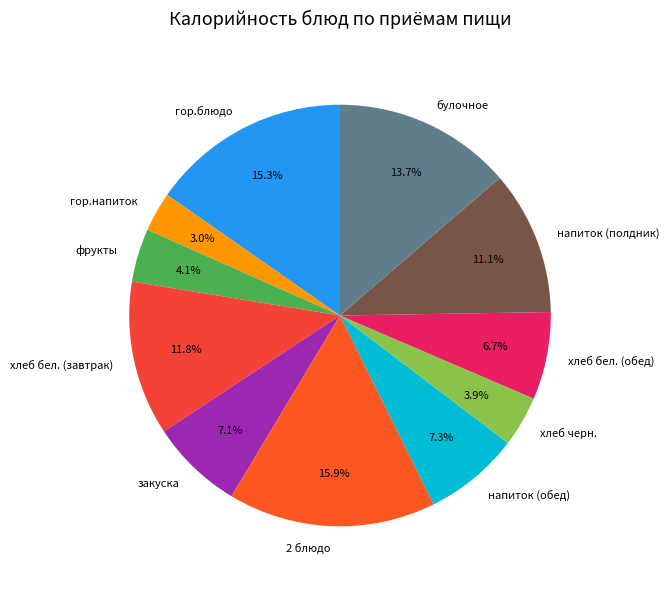

To the nearest percent, what percentage of the pie is хлеб бел. (завтрак)?

12%